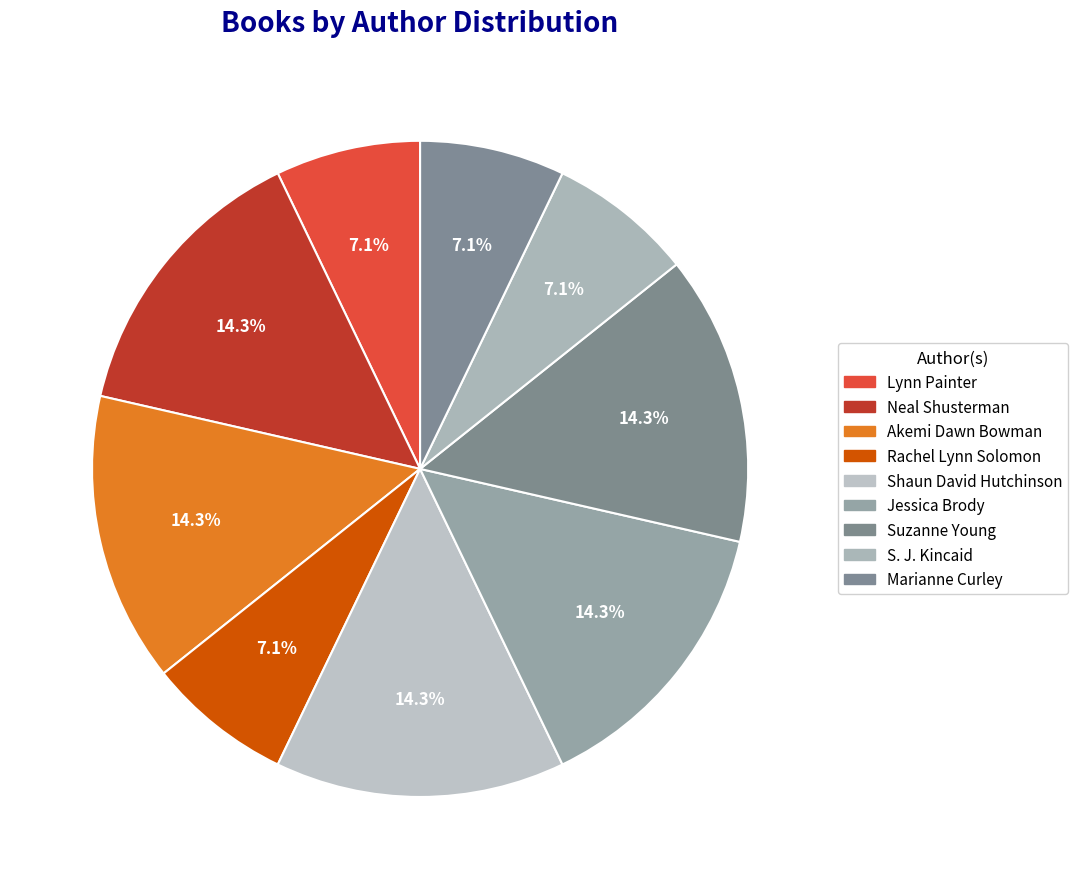

Count the number of slices in the pie.

9